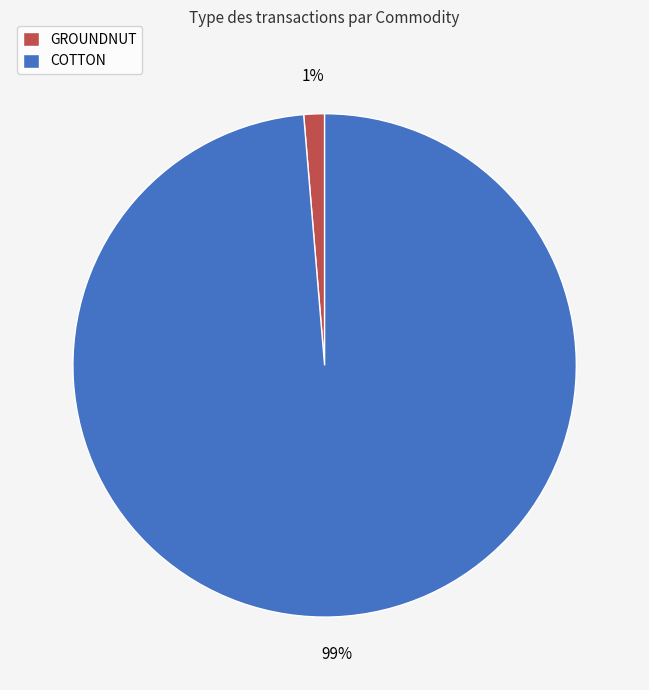

What percentage is the COTTON slice, to the nearest percent?

99%